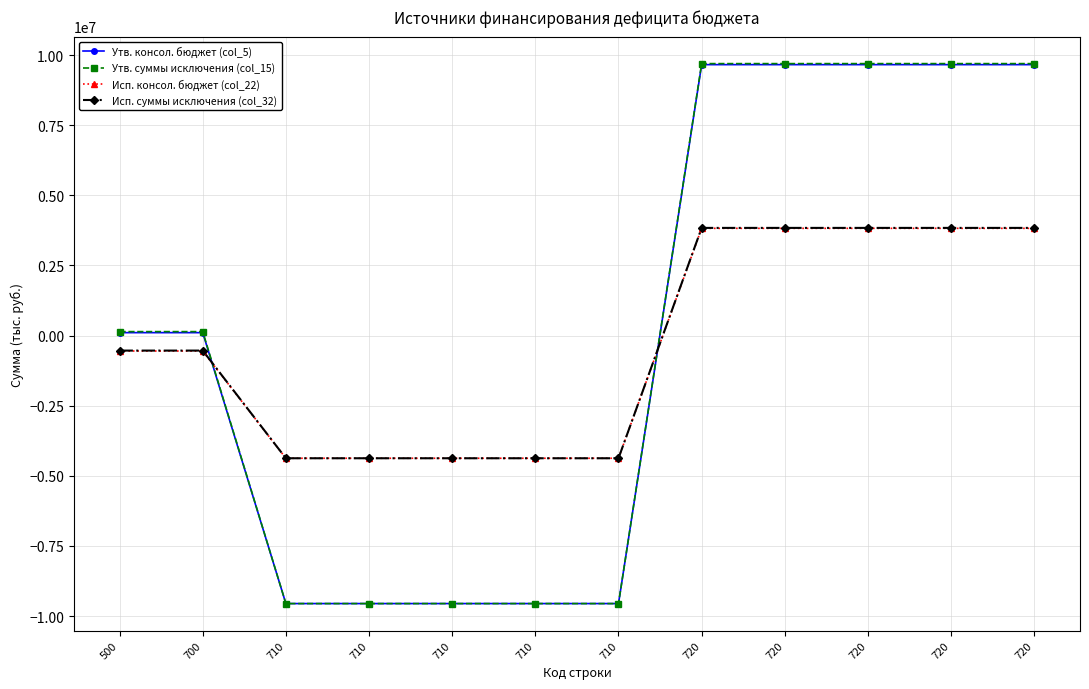

True or false: Утв. суммы исключения (col_15) has a value of 6620755.4 at 720.

False